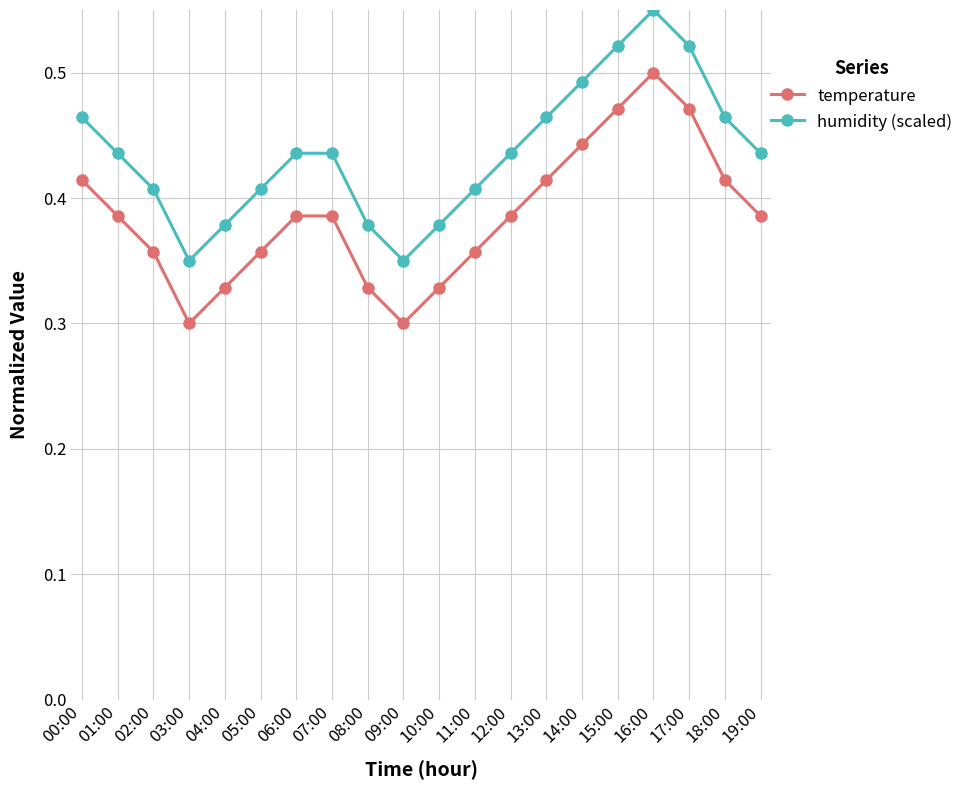

Is it true that temperature equals 0.6 at 05:00?

False